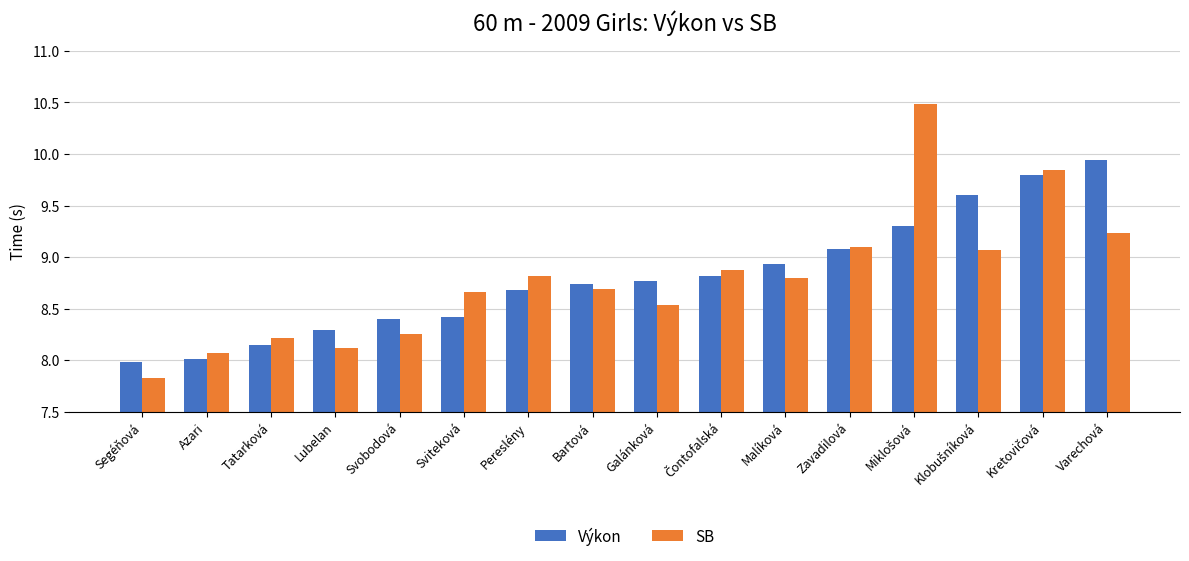

True or false: SB has a value of 4.5 at Svobodová.

False